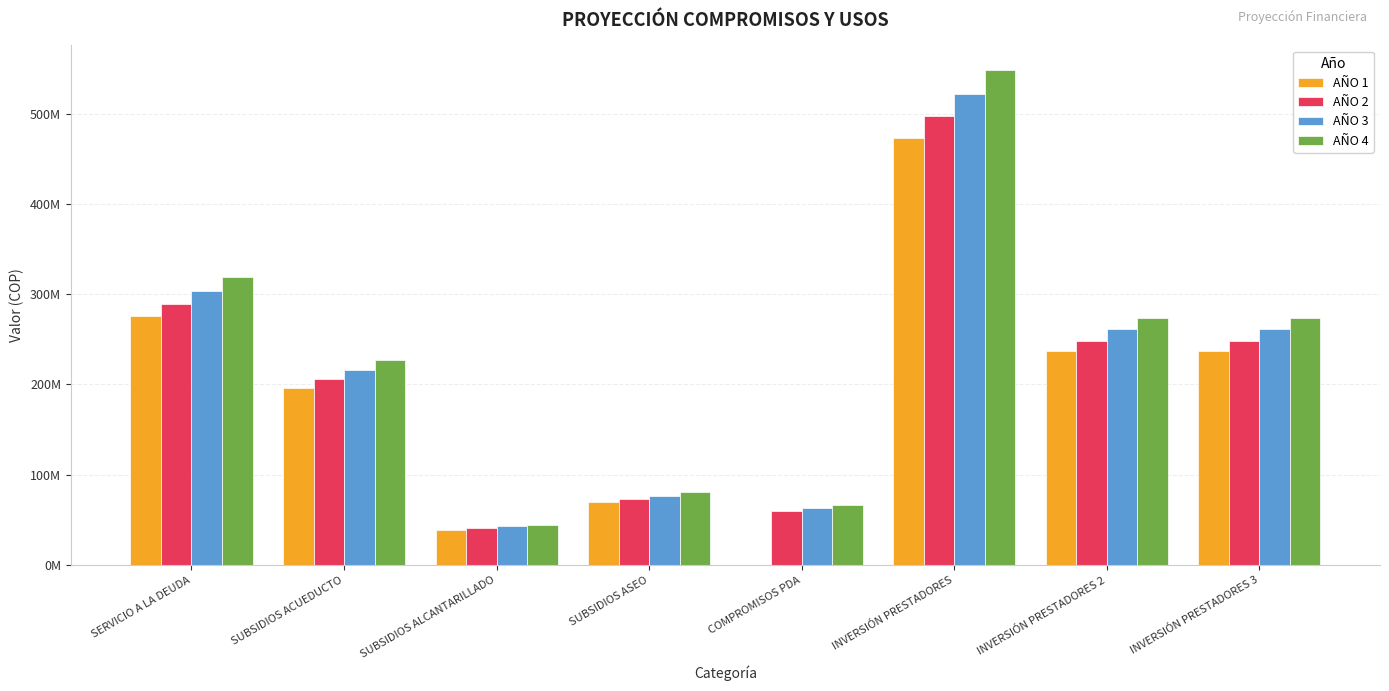

What is the value of the AÑO 3 bar at the 1st from the left?

303964035